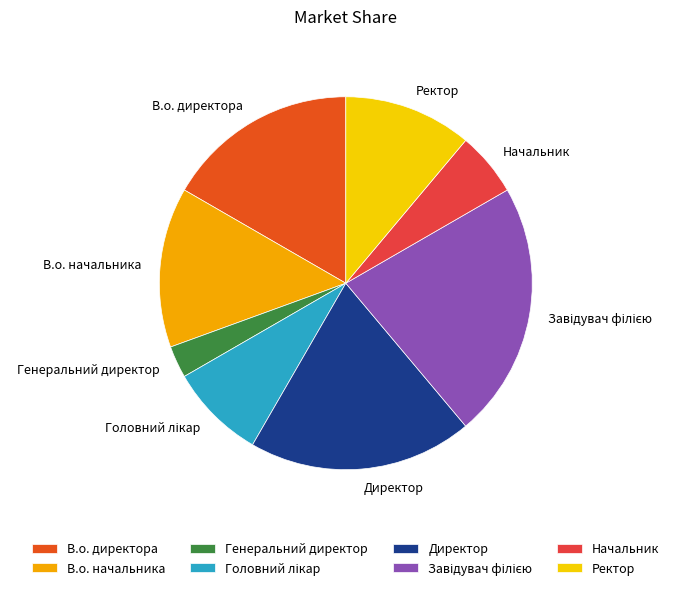

How many slices are in this pie chart?

8